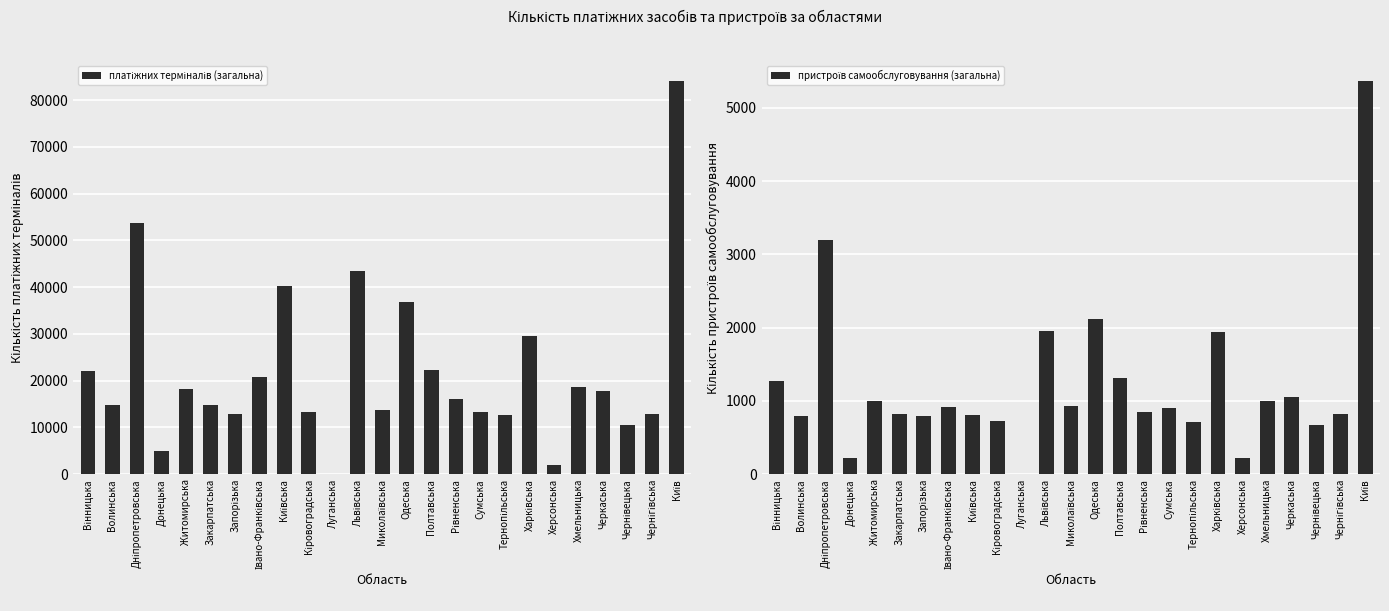

What is the spread (max minus min) of values at Рівненська?

15198